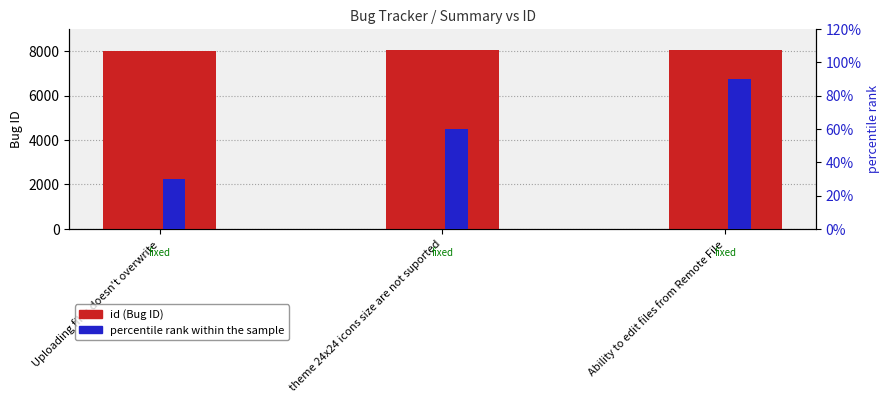

What is the difference between the maximum and minimum values in the percentile rank within the sample series?

60